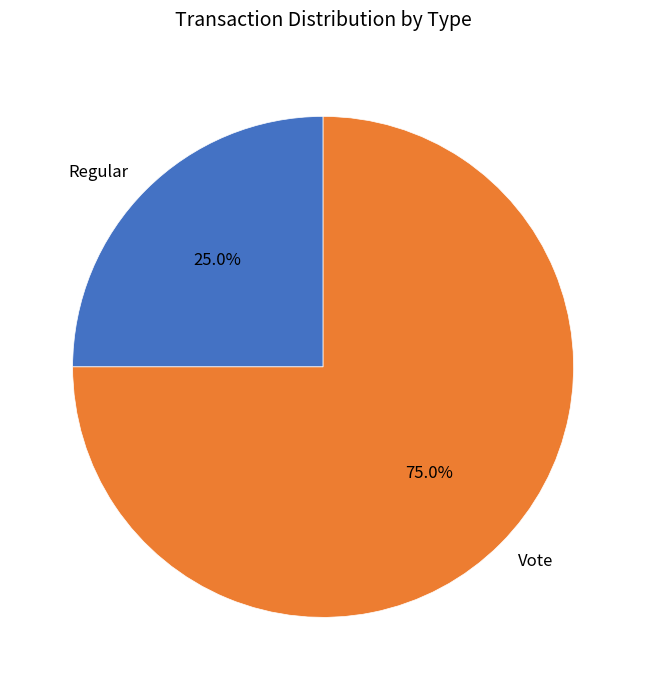

Rank the categories by value from highest to lowest.

Vote, Regular